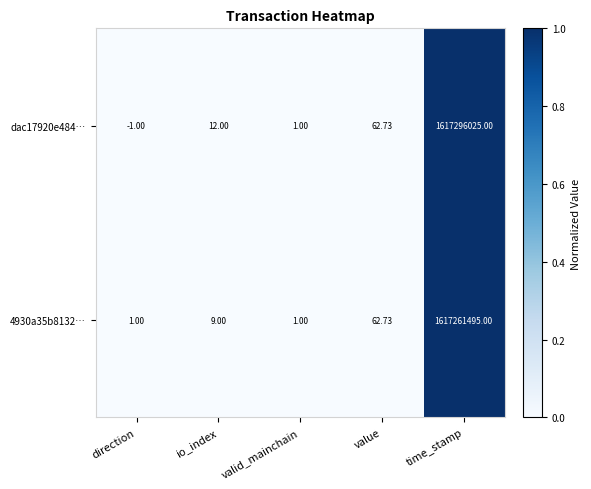

Which category has the highest value in the 4930a35b8132… series?

time_stamp